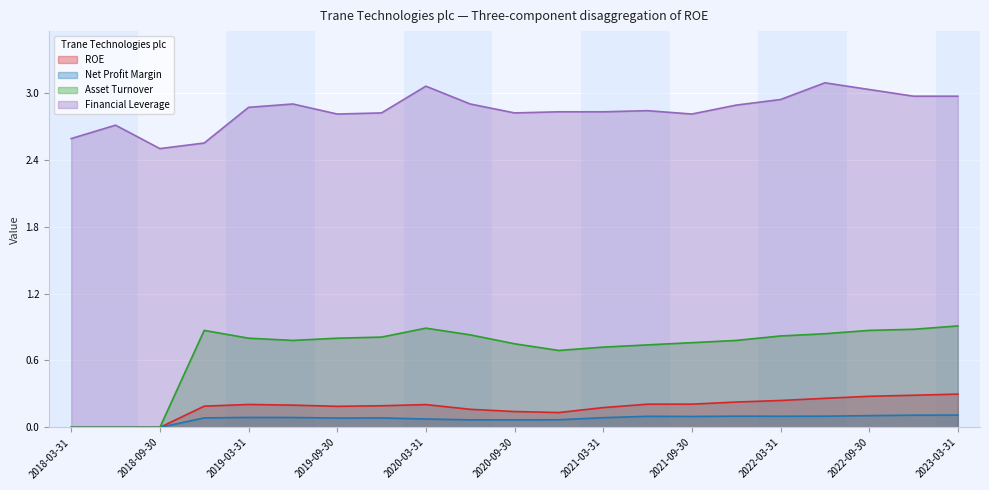

List the labels in order of ROE value, largest first.

2023-03-31, 2022-12-31, 2022-09-30, 2022-06-30, 2022-03-31, 2021-12-31, 2021-09-30, 2021-06-30, 2019-03-31, 2020-03-31, 2019-06-30, 2019-12-31, 2018-12-31, 2019-09-30, 2021-03-31, 2020-06-30, 2020-09-30, 2020-12-31, 2018-03-31, 2018-06-30, 2018-09-30